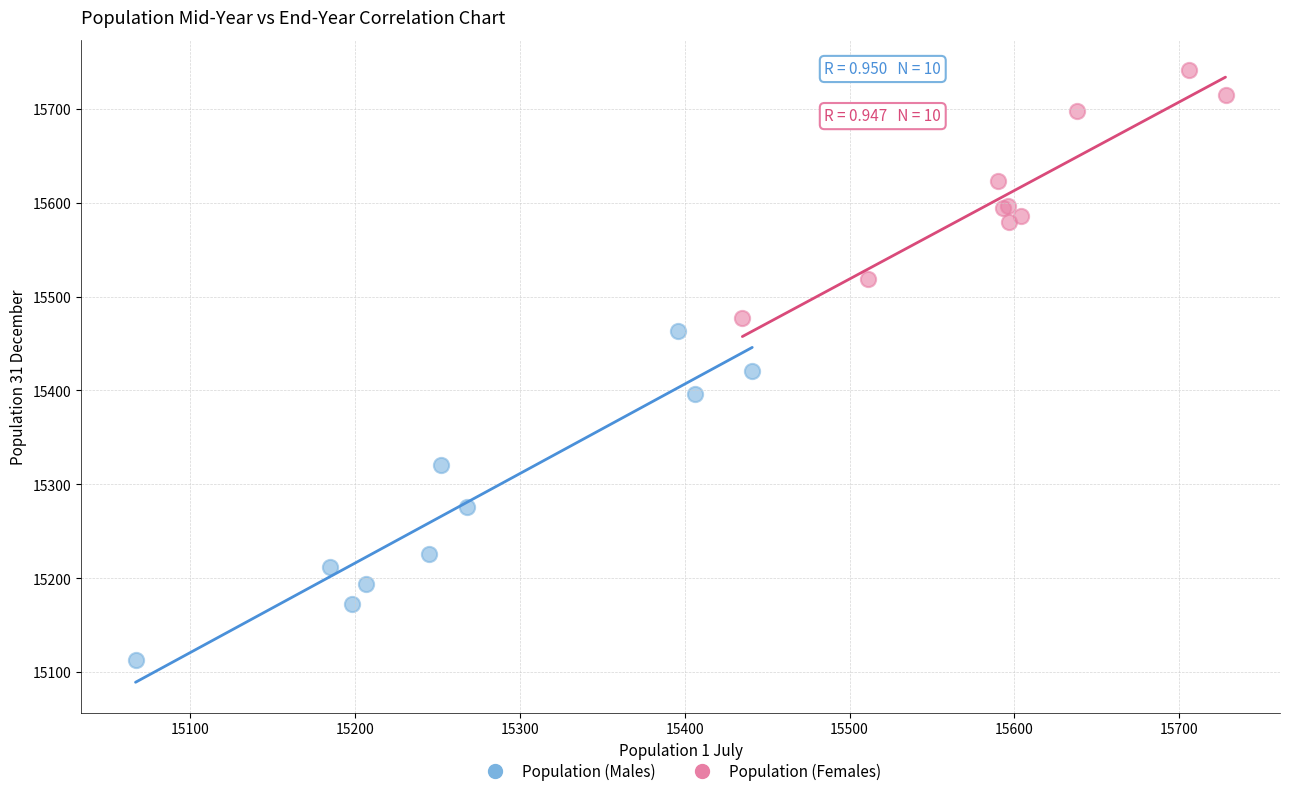

Which series has the widest spread of Y values?

Population (Males)